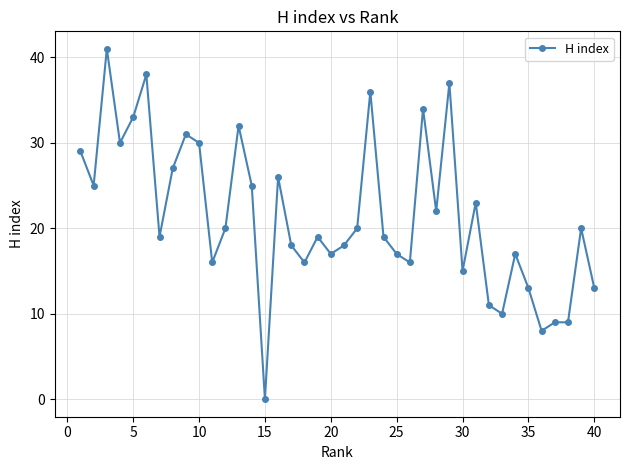

What is the value of the 14th point from the left?

25